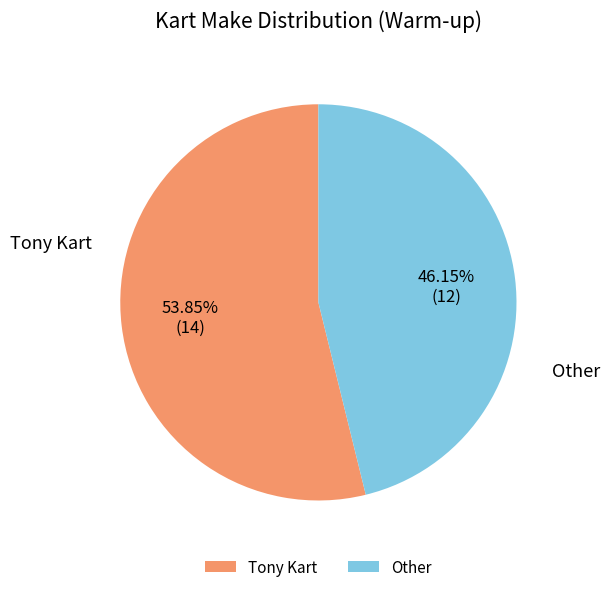

Rank the categories by value from highest to lowest.

Tony Kart, Other